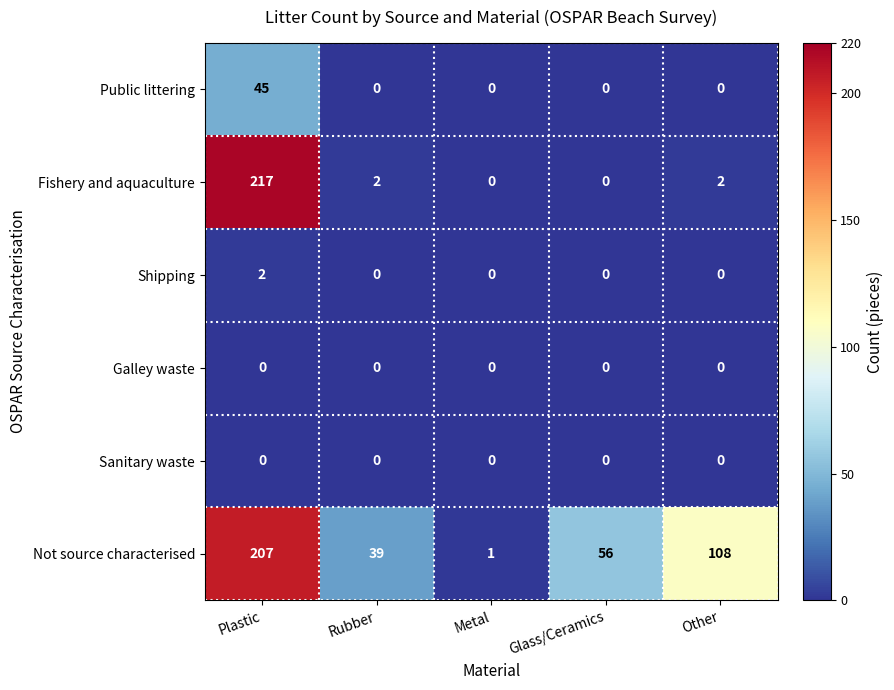

What is the difference between the maximum and minimum values in the Public littering series?

45